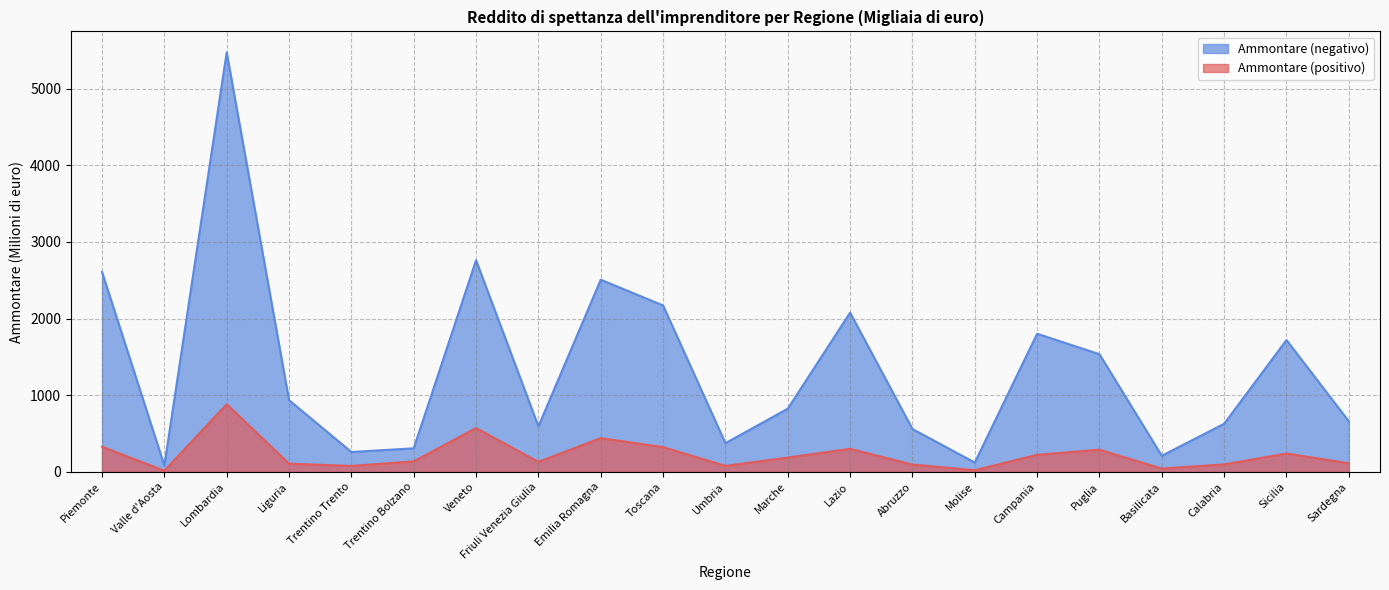

Count the number of data series in this chart.

2